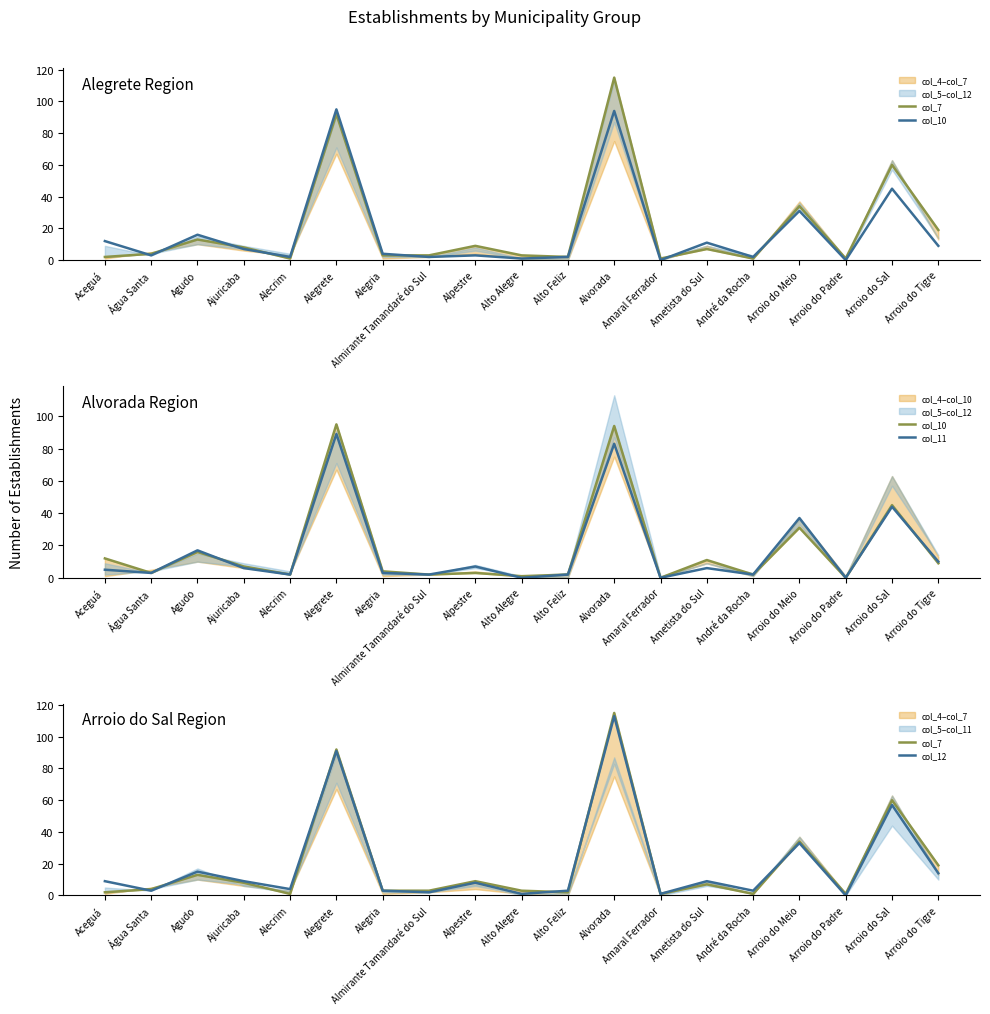

List the series in order of their peak value, lowest first.

col_11, col_10, col_12, col_7